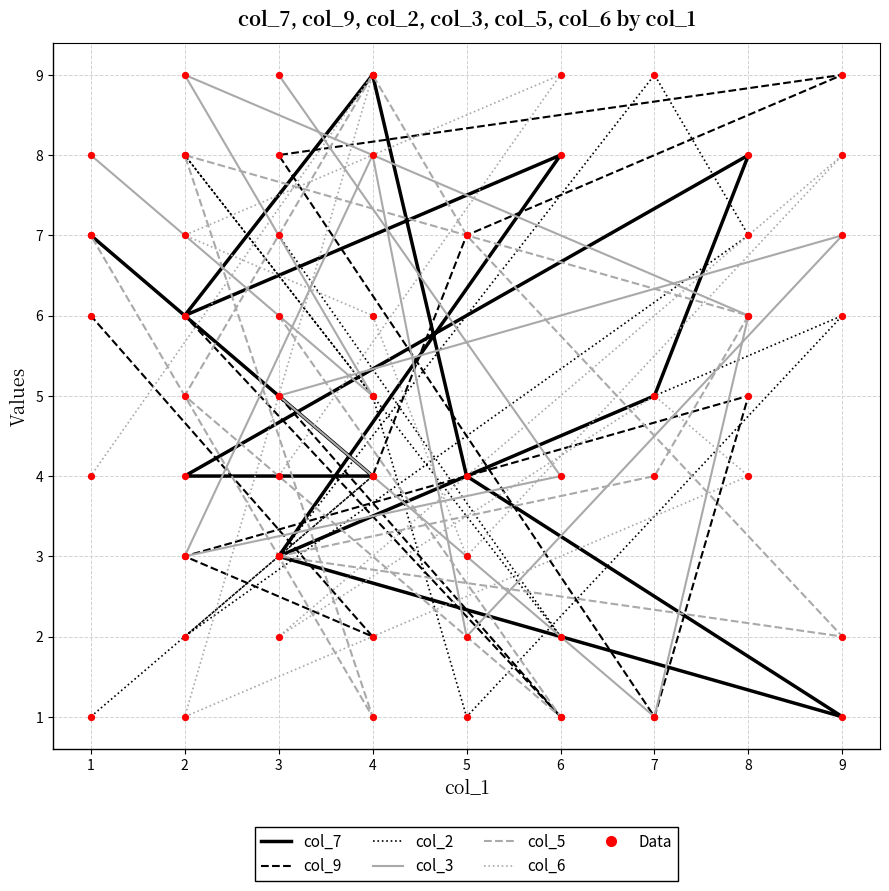

Which series has the largest Y range (max minus min)?

col_7